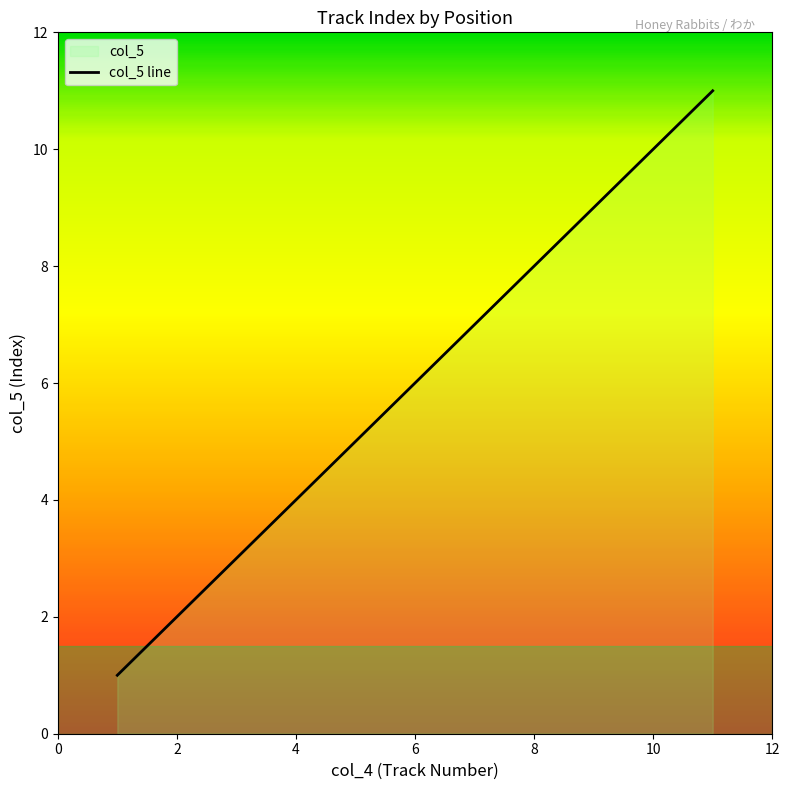

What is the average value?

6